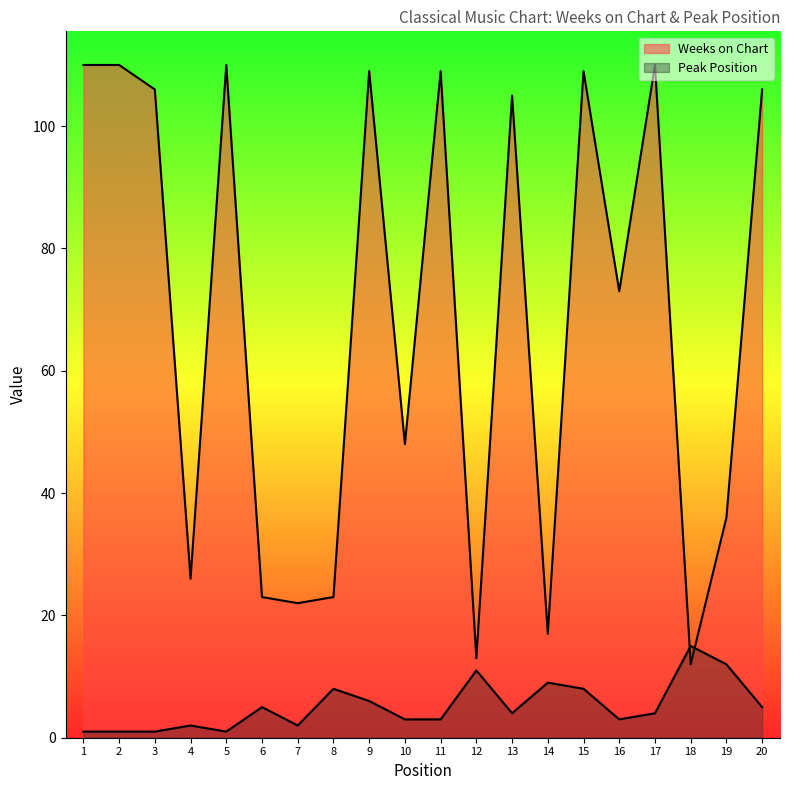

True or false: Peak Position has a value of 5 at 20.

True